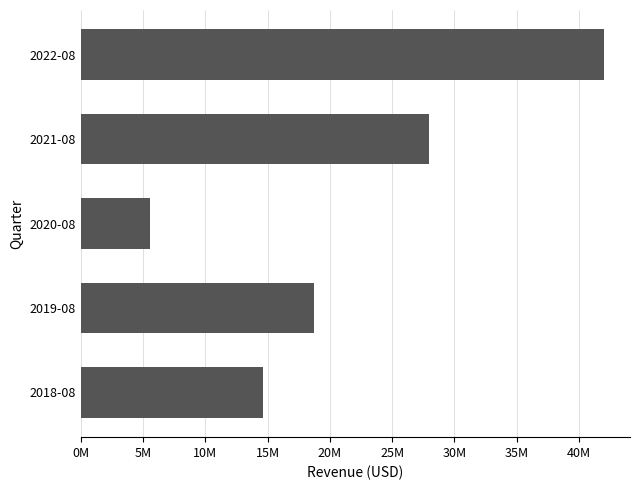

List the labels in order of value, smallest first.

2020-08, 2018-08, 2019-08, 2021-08, 2022-08